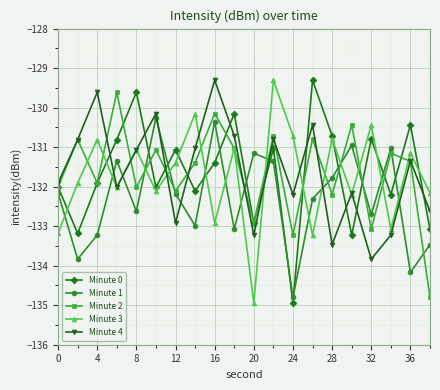

What is the value of the Minute 2 point at the 5th from the left?

-132.0